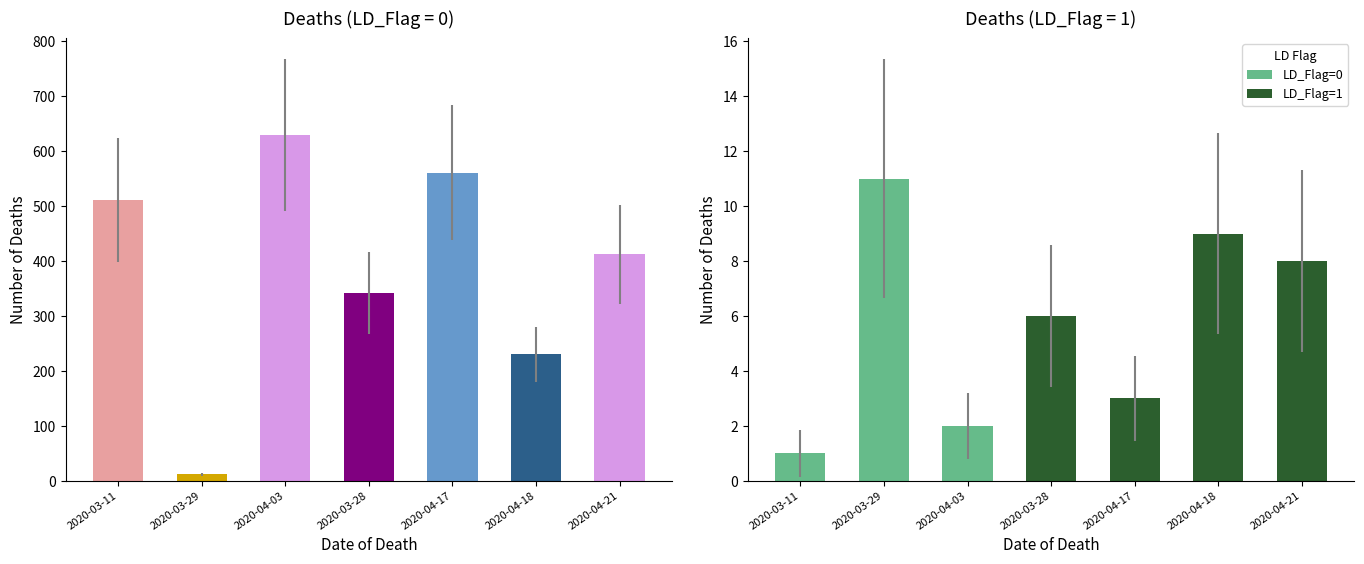

What is the label of the 3rd bar from the right?

2020-04-17